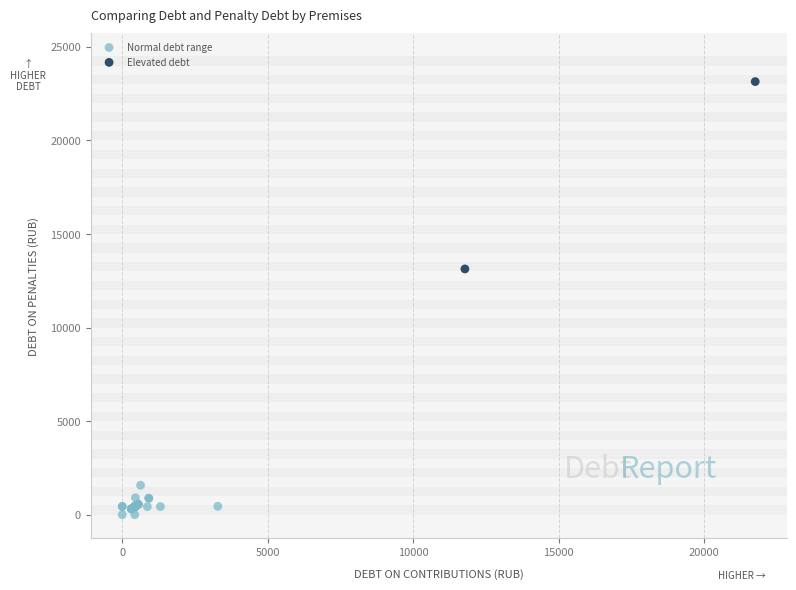

Which series reaches the maximum Y coordinate?

Elevated debt